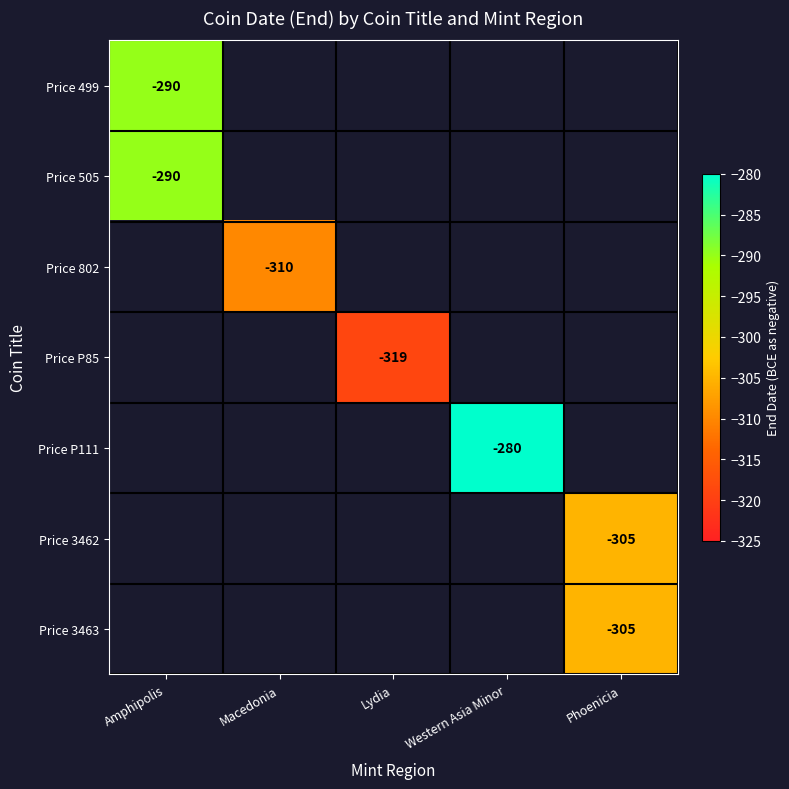

Between Lydia and Phoenicia, which is larger?

Phoenicia